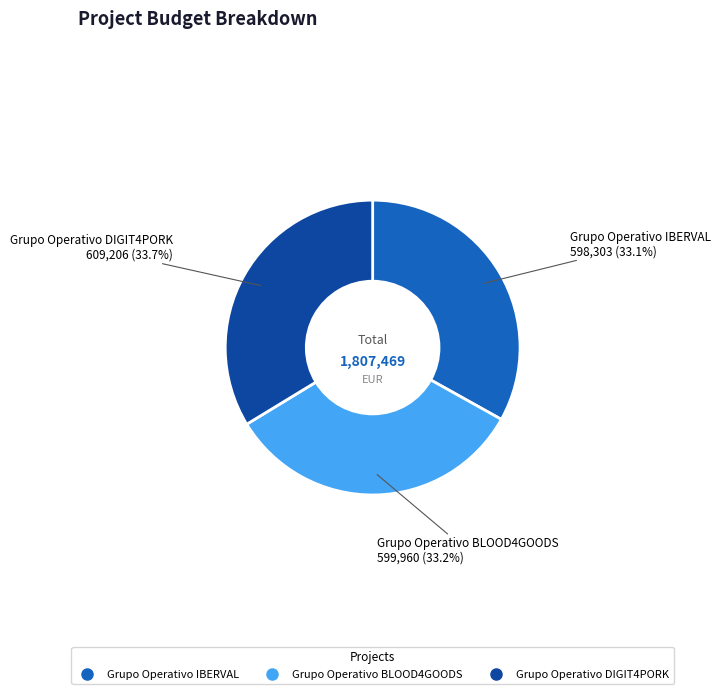

To the nearest percent, what is the average slice percentage?

33%